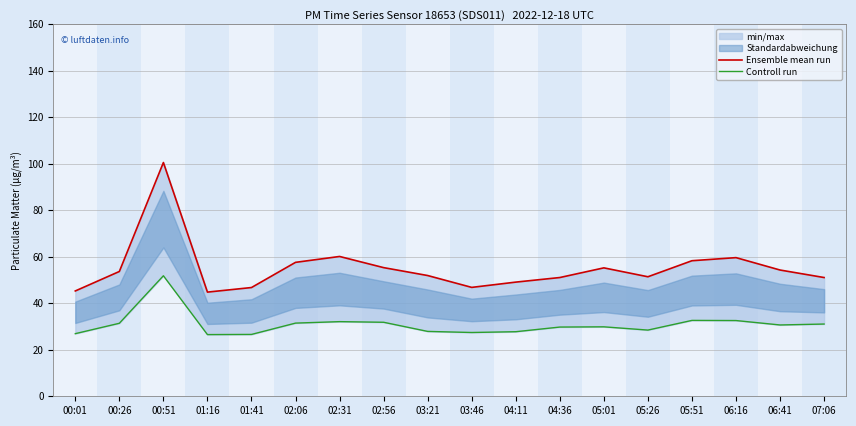

List the series in order of their overall mean, highest first.

Ensemble mean run, Controll run